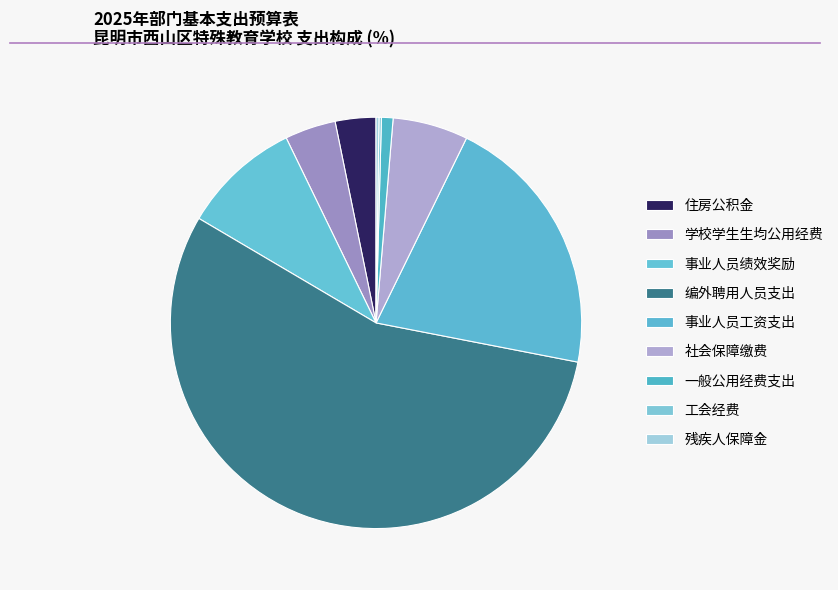

What portion of the pie excludes 编外聘用人员支出?

44.6%